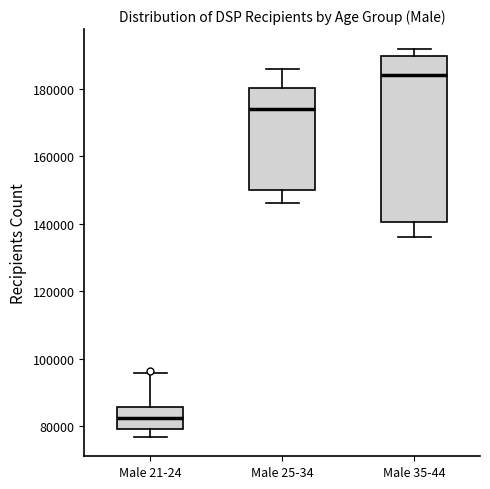

Which box is the tallest, from its lower edge to its upper edge?

Male 35-44